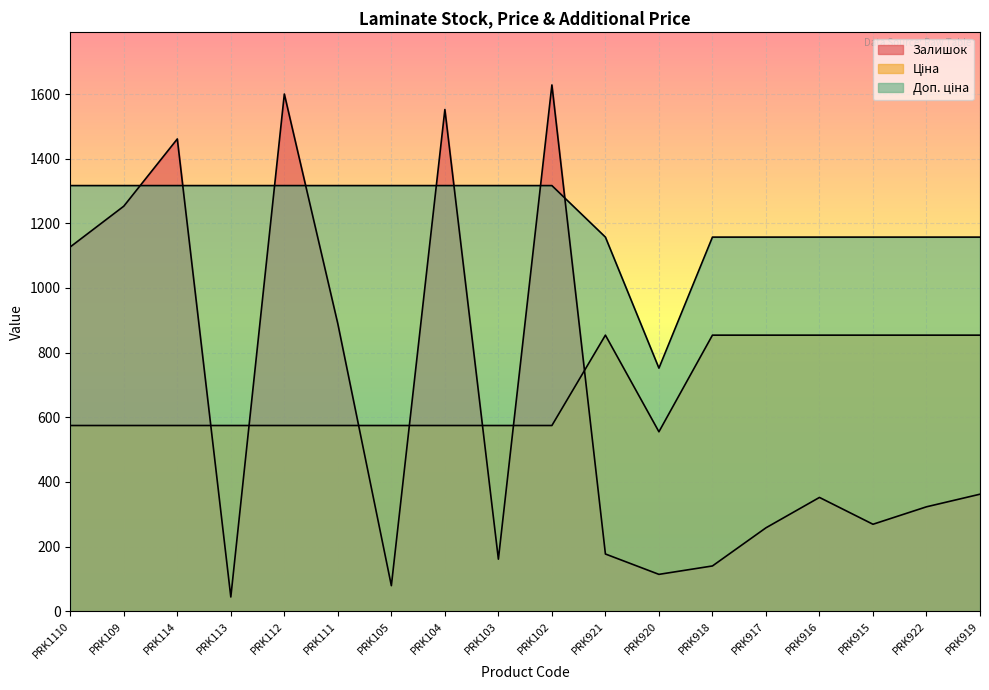

True or false: Залишок has more than 2 points higher than both neighbors.

True